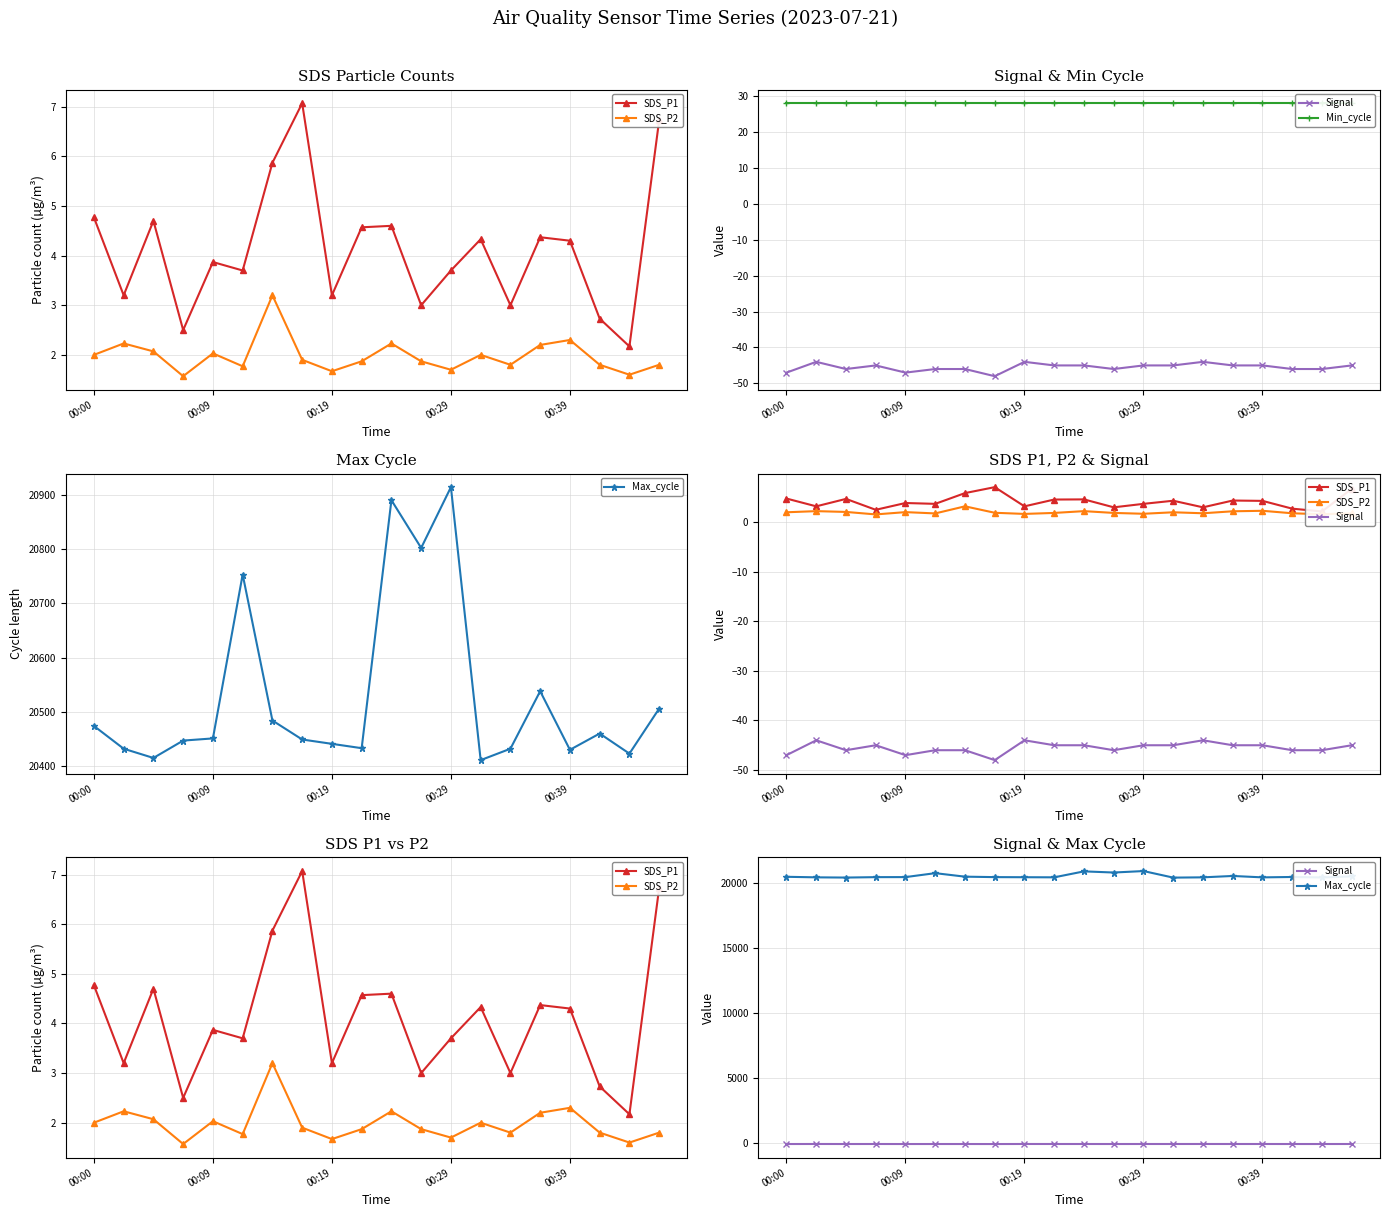

What is the spread (max minus min) of values at 00:29?

20959.0